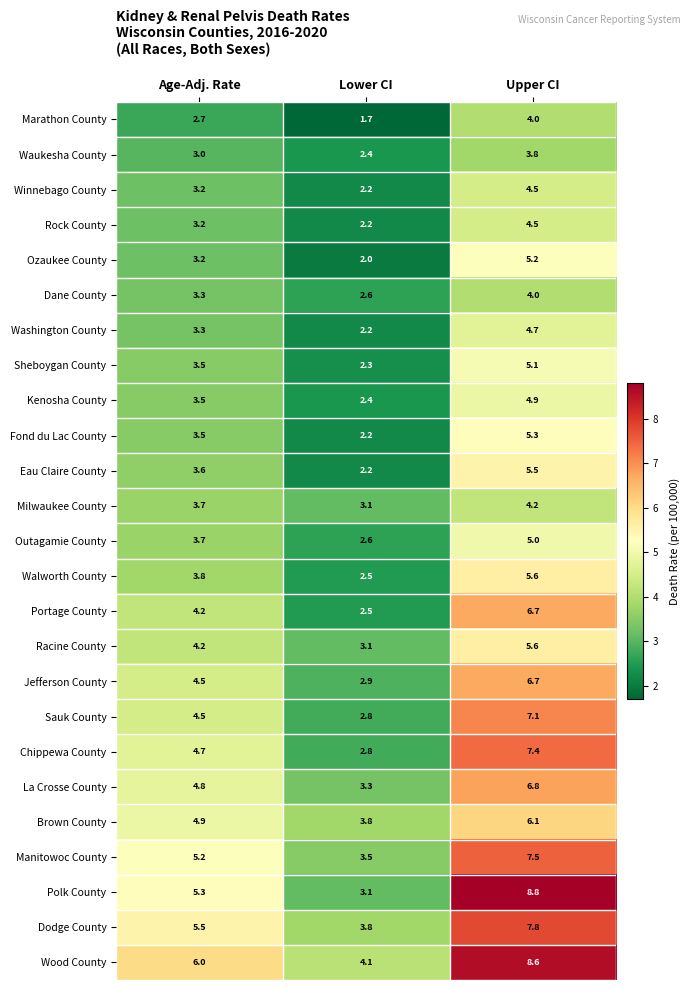

At which label does Dodge County first exceed 5?

Age-Adj. Rate